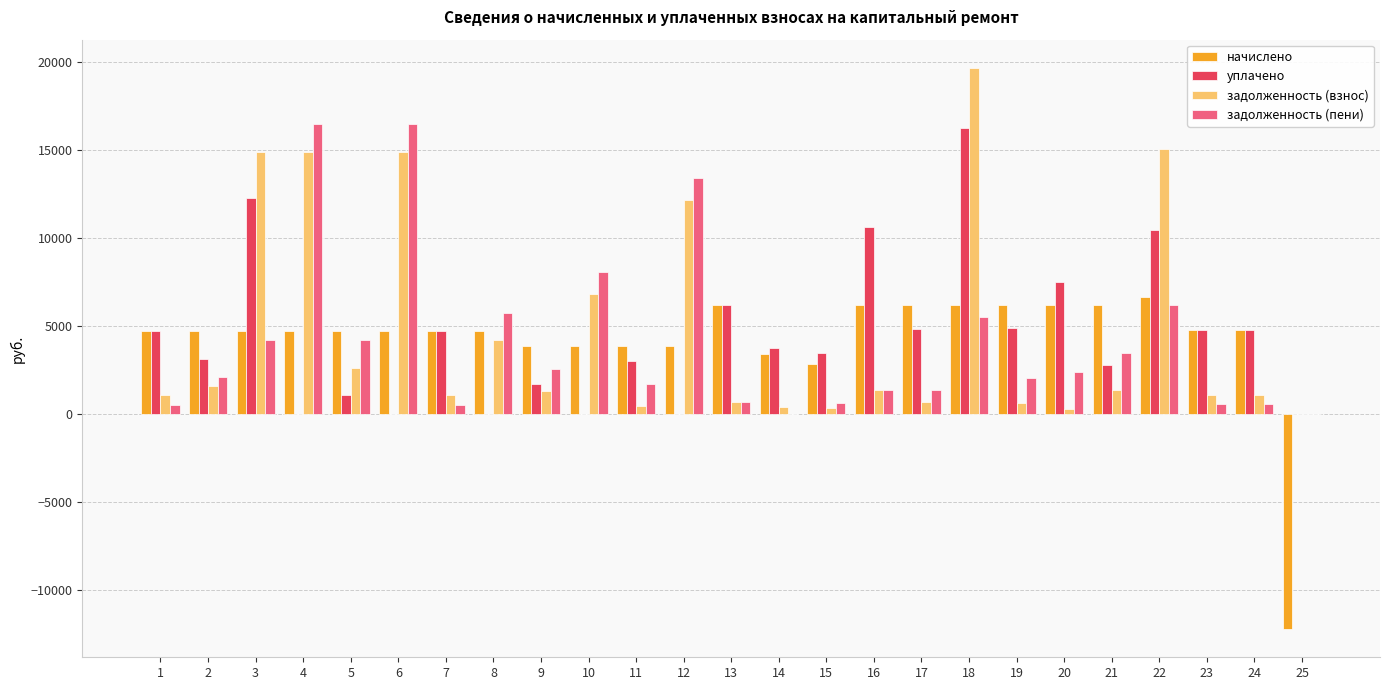

What is the total value across all series at 22?

38282.7